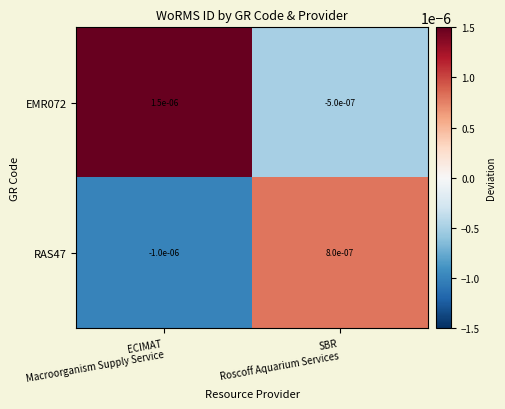

Rank the series by their average value, from highest to lowest.

EMR072, RAS47